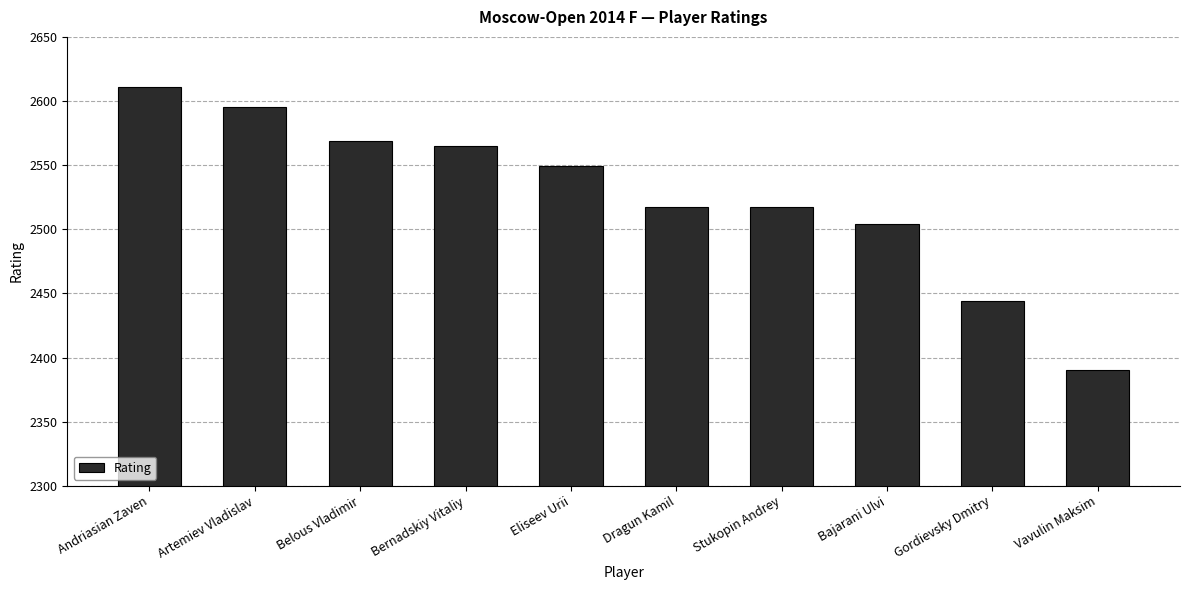

At which category does the chart reach its peak across all series?

Andriasian Zaven